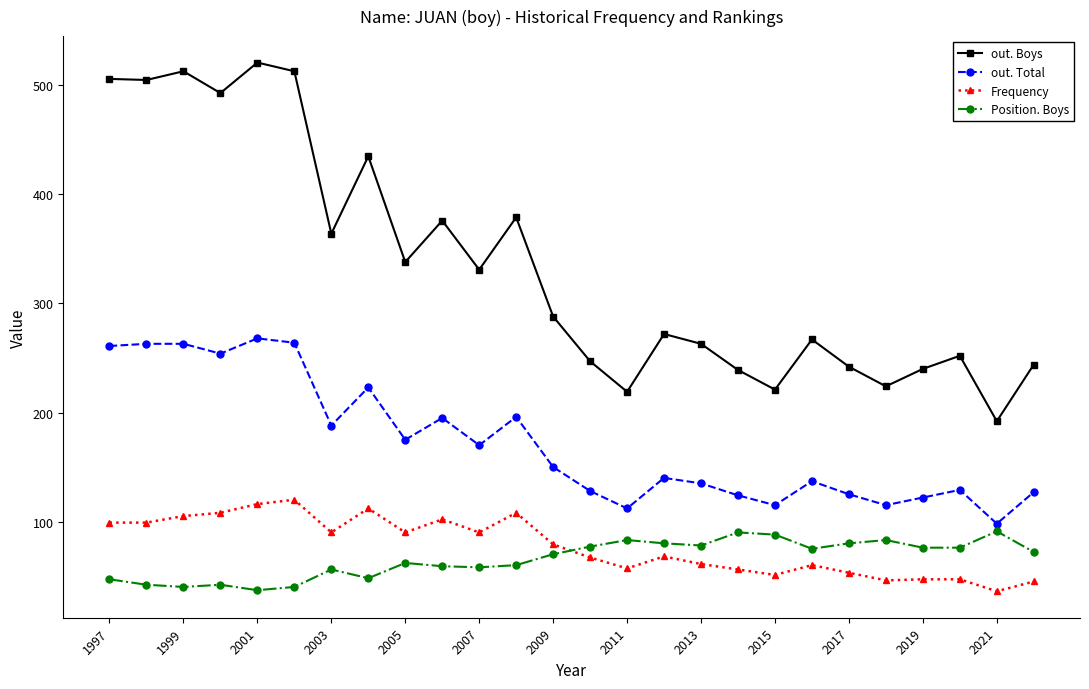

What is the value of the out. Boys point at the 9th from the left?

338